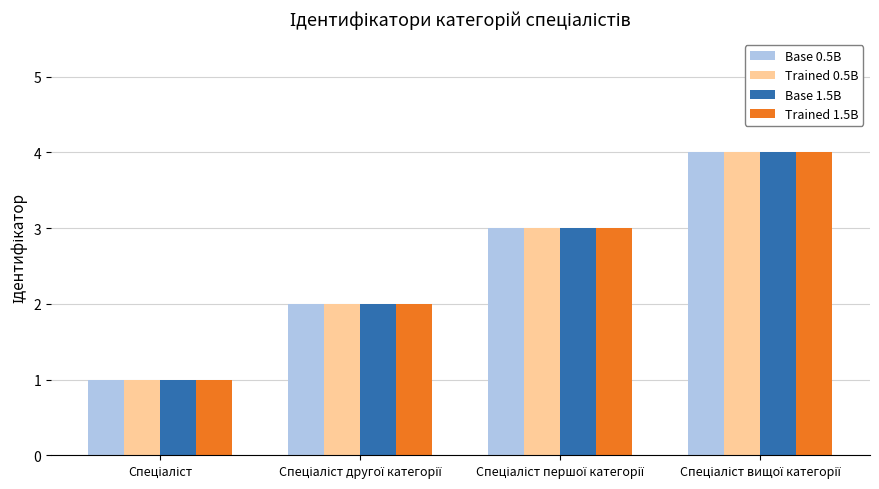

What is the highest value of the Base 1.5B series?

4